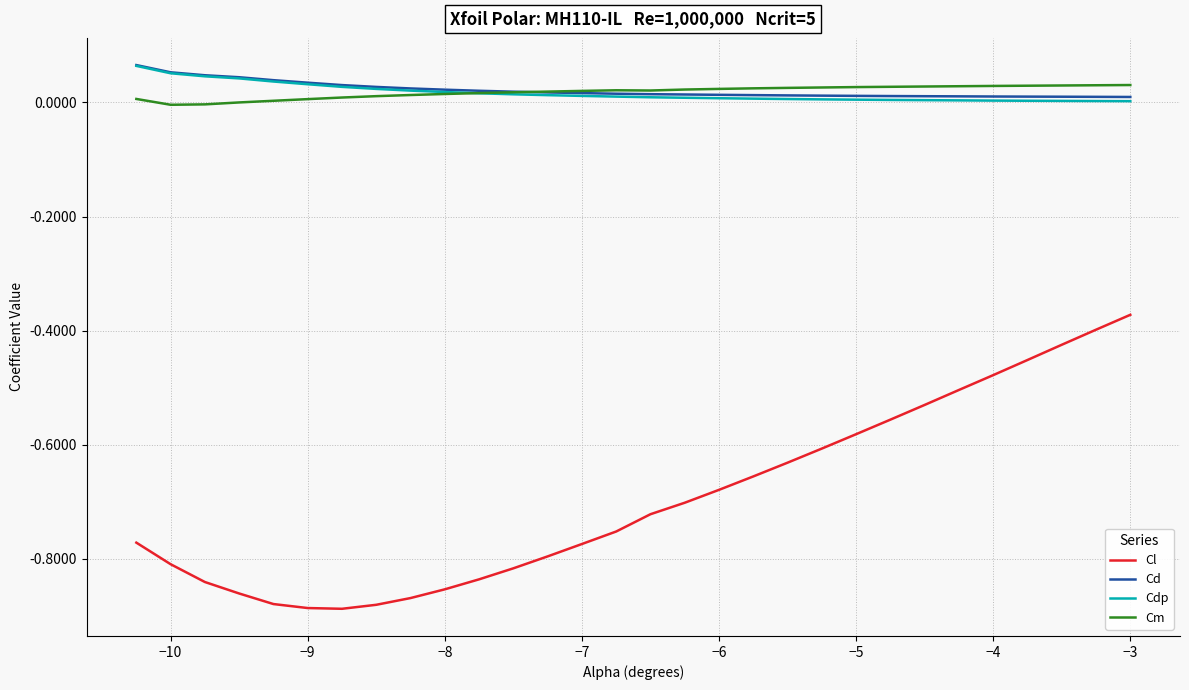

Which series has the largest range (max minus min)?

Cl